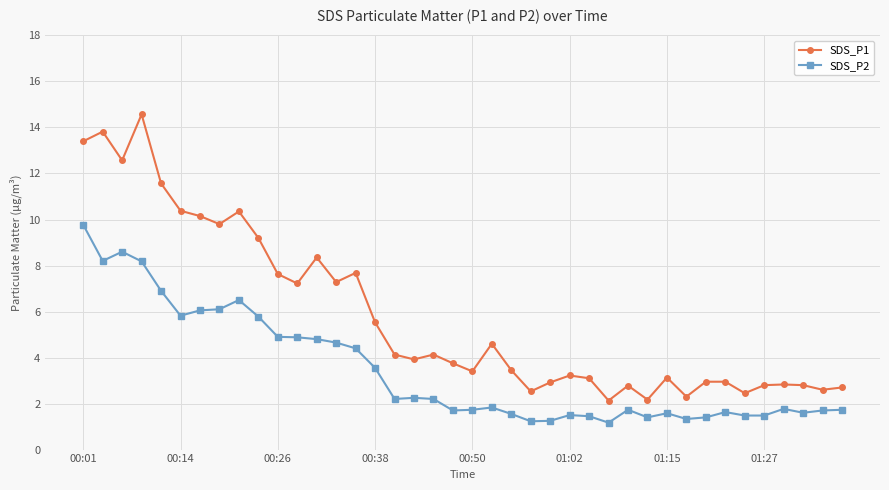

Rank the series by their average value, from highest to lowest.

SDS_P1, SDS_P2